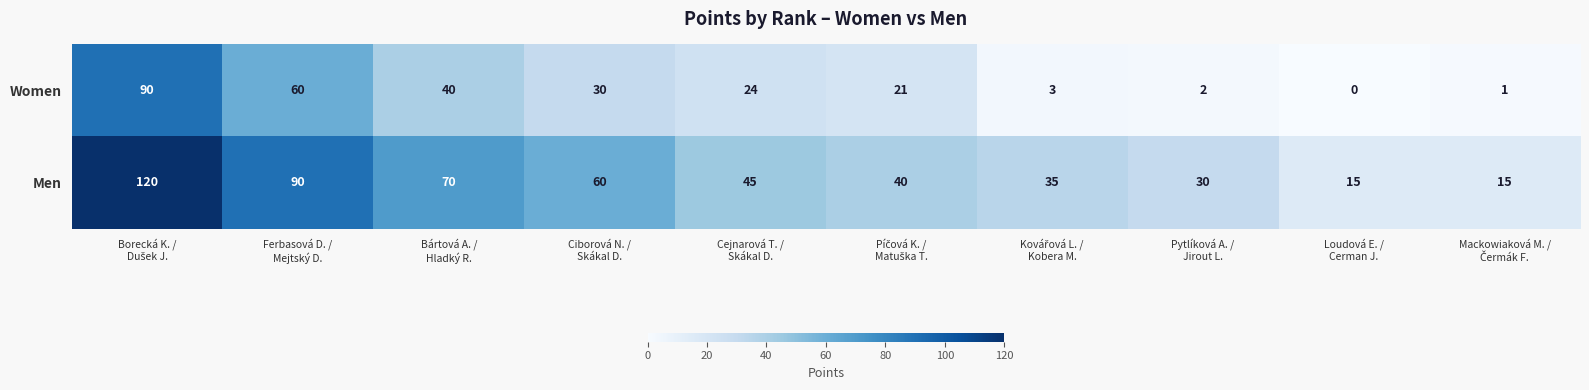

Reading left to right, list all the values displayed in this chart.

Women: 90	60	40	30	24	21	3	2	0	1
Men: 120	90	70	60	45	40	35	30	15	15